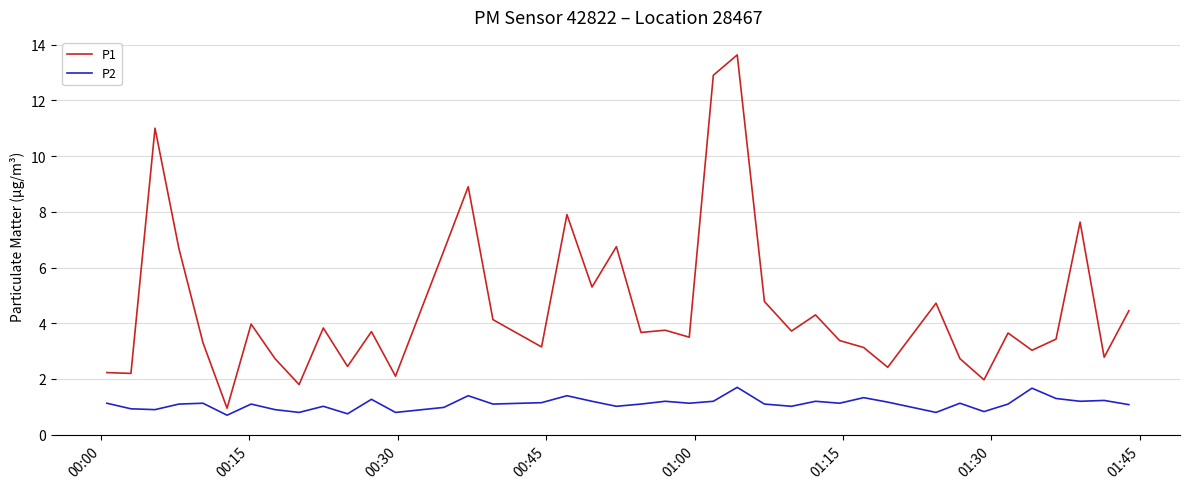

What is the smallest value displayed?

0.7